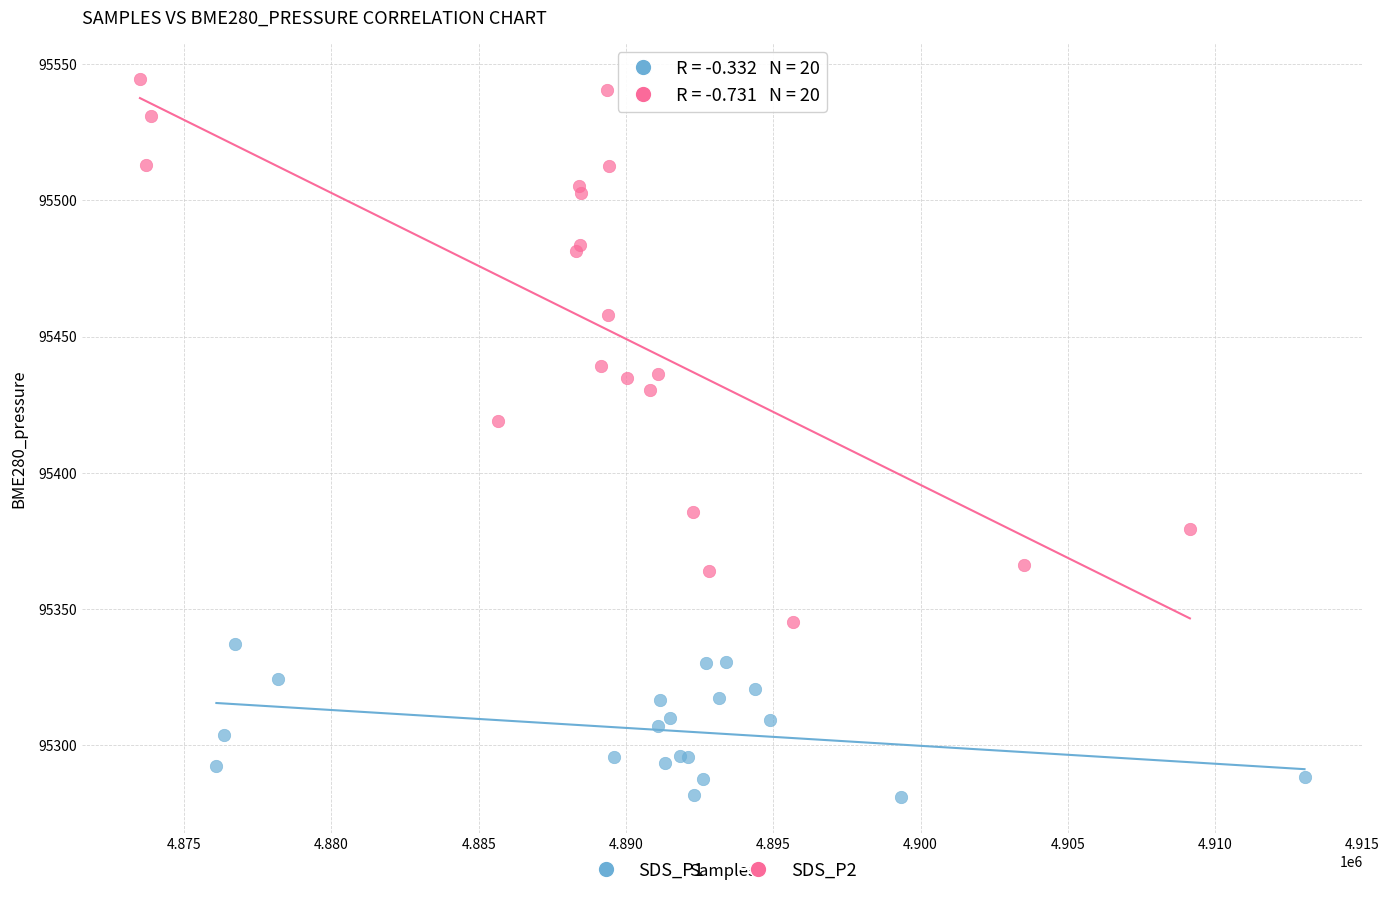

Which series contains the highest Y value?

SDS_P2